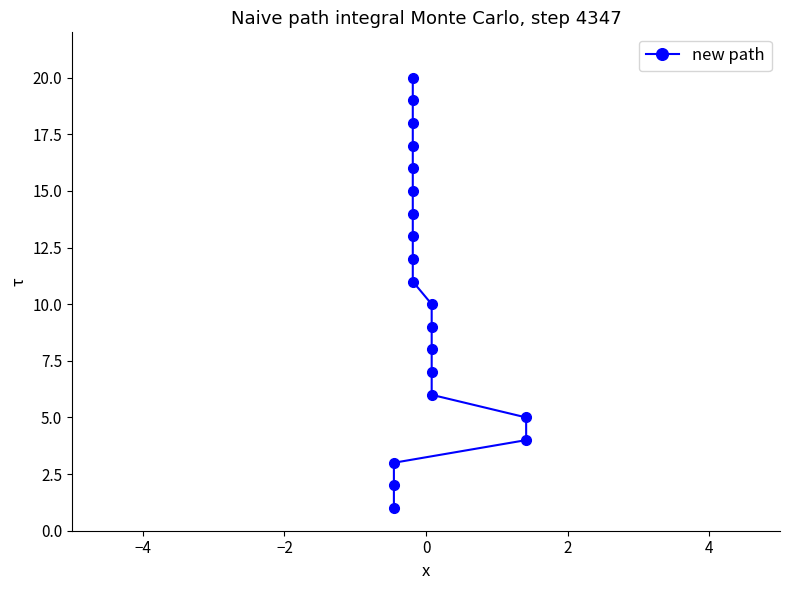

What is the greatest value displayed?

20